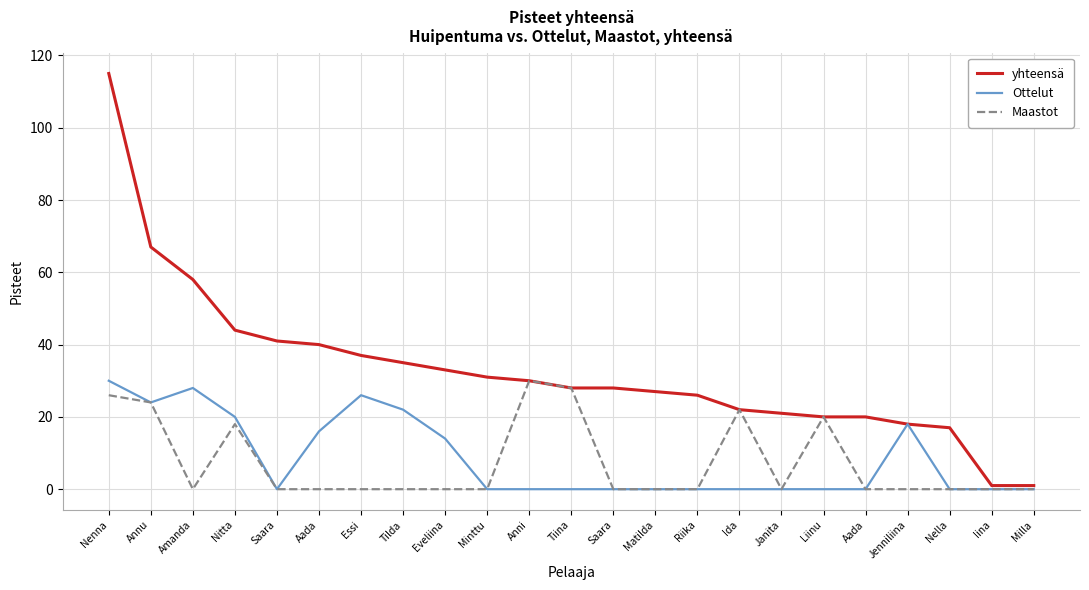

Which has a higher value, Minttu or Janita?

Minttu